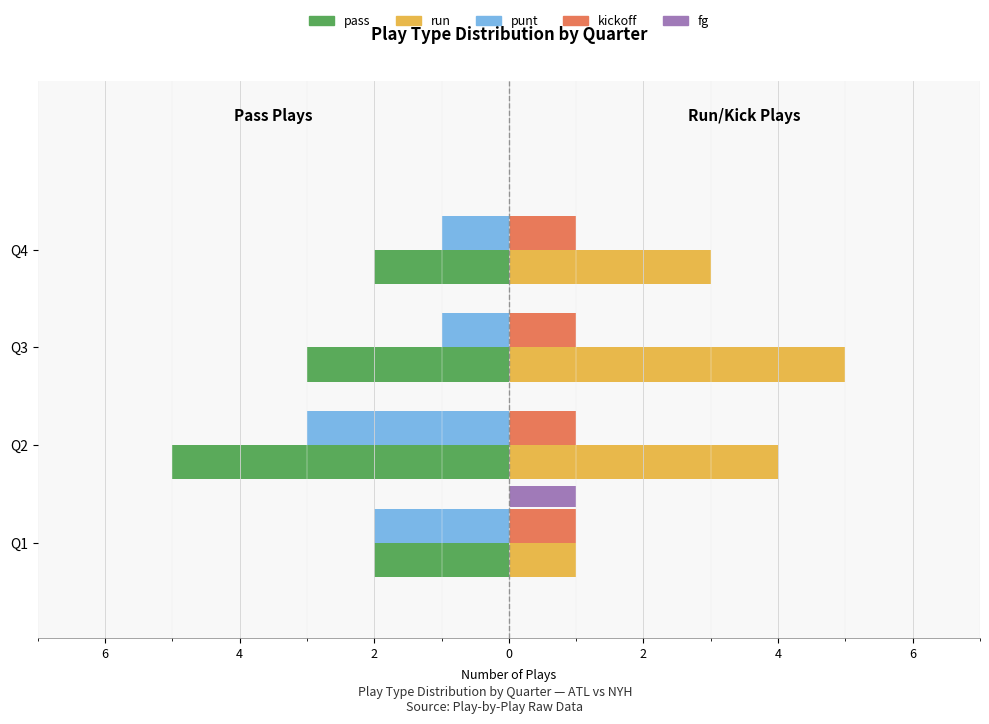

Count the punt values in the range -2 to -1.

3